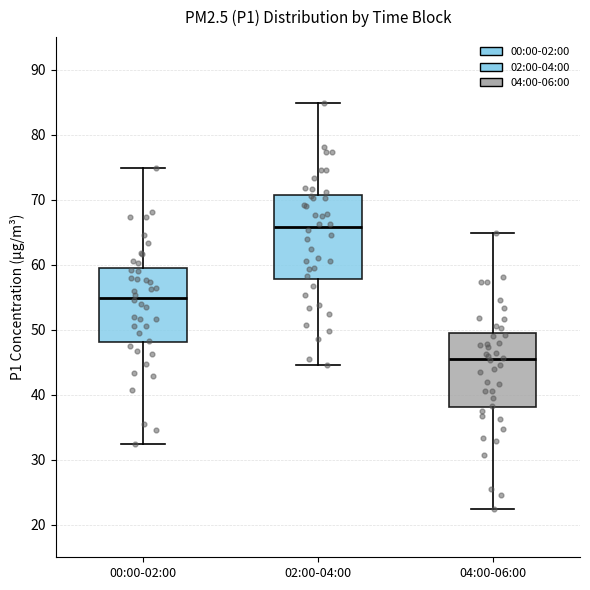

Reading left to right, read every box against the y-axis: the position of its median line, the range the box covers, and the ends of its whiskers. The values are not printed on the chart, so give them approximately, as read against the axis.

00:00-02:00: median 55, box 48 to 59, whiskers 32 to 75
02:00-04:00: median 66, box 58 to 71, whiskers 45 to 85
04:00-06:00: median 45, box 38 to 49, whiskers 22 to 65